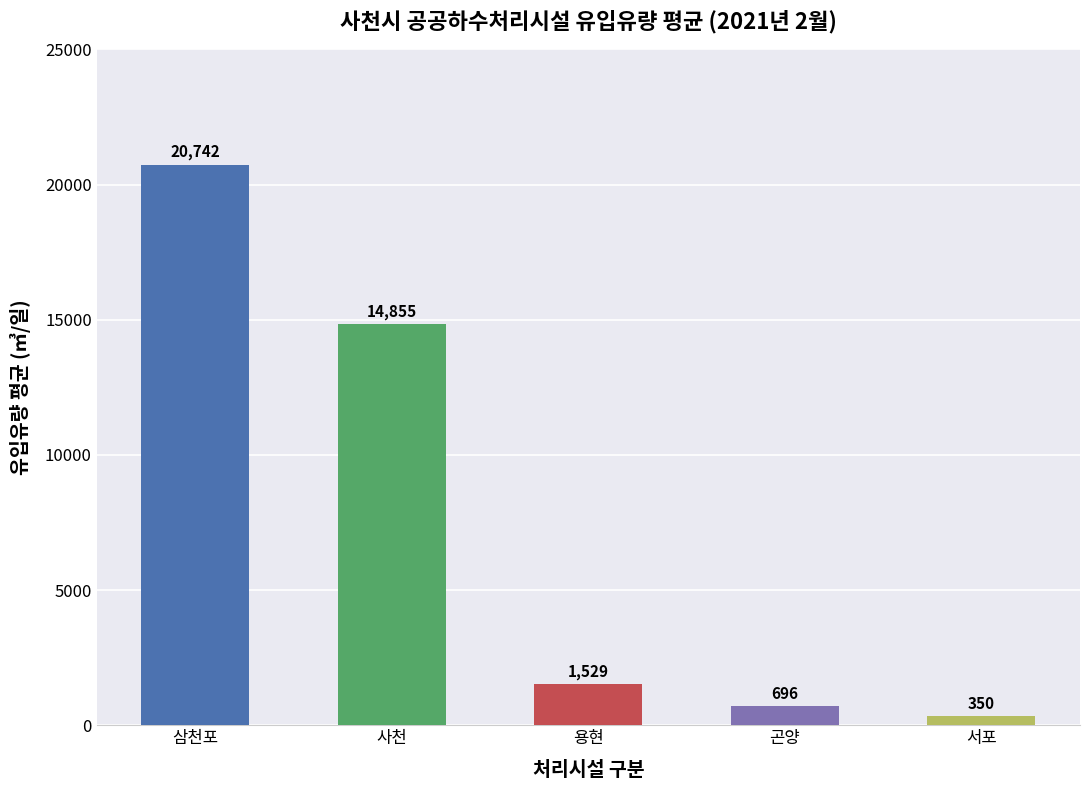

At which category does the chart reach its peak across all series?

삼천포